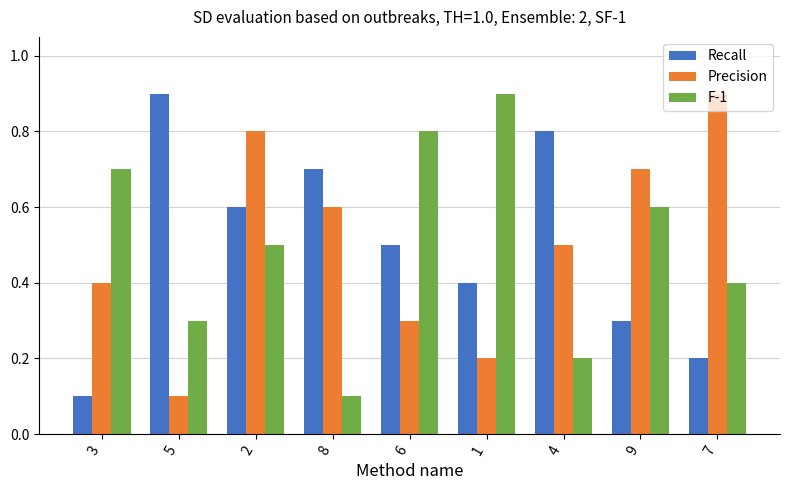

What value does the F-1 series have at 9?

0.6